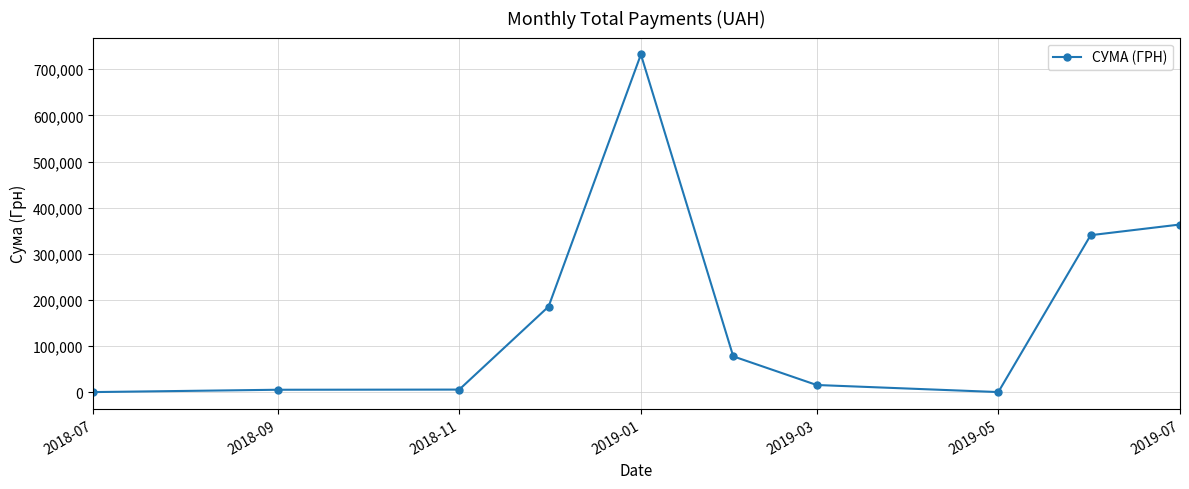

What is the greatest value displayed?

731980.0